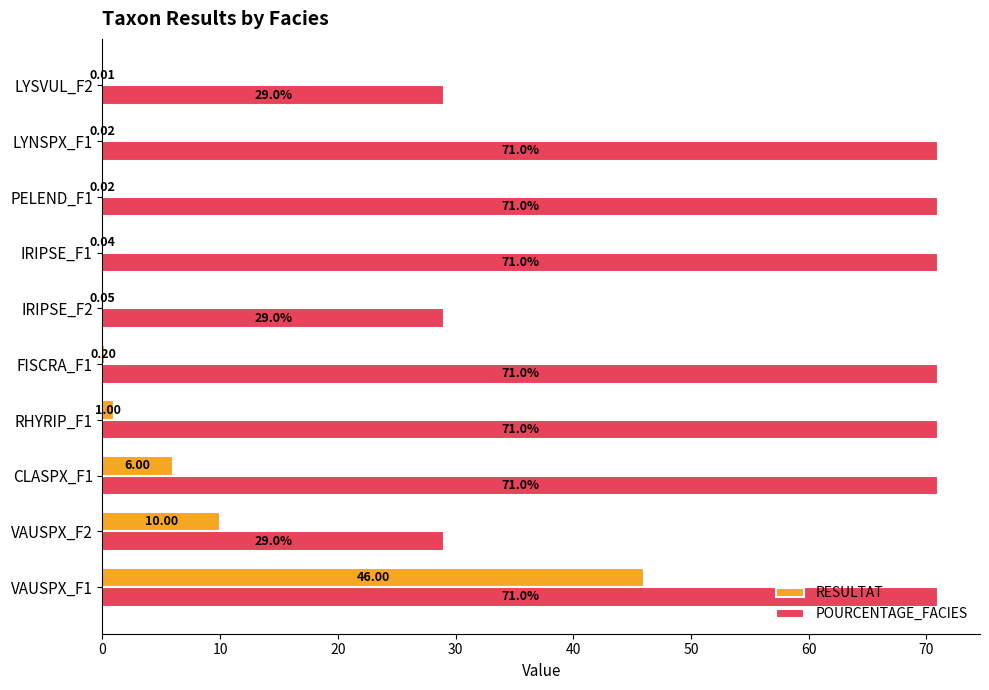

Which series has the largest total across all categories?

POURCENTAGE_FACIES